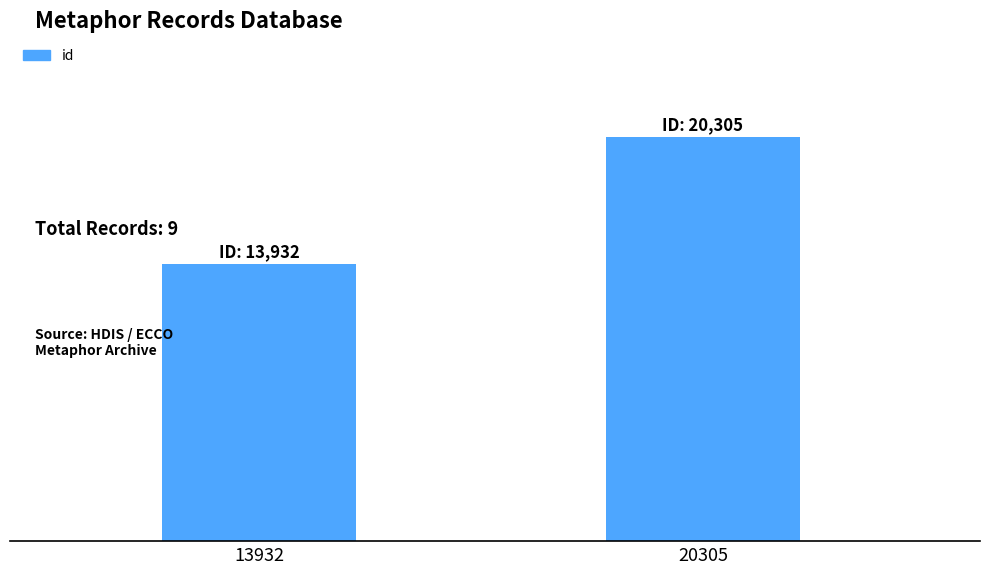

What is the difference between the values at 20305 and 13932?

6373